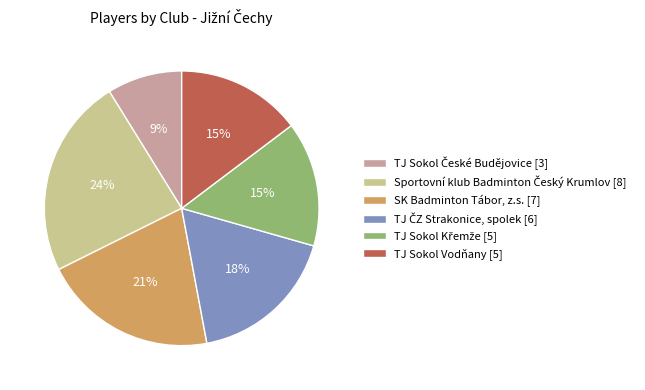

To the nearest percent, what percentage of the pie is TJ Sokol Vodňany [5]?

15%